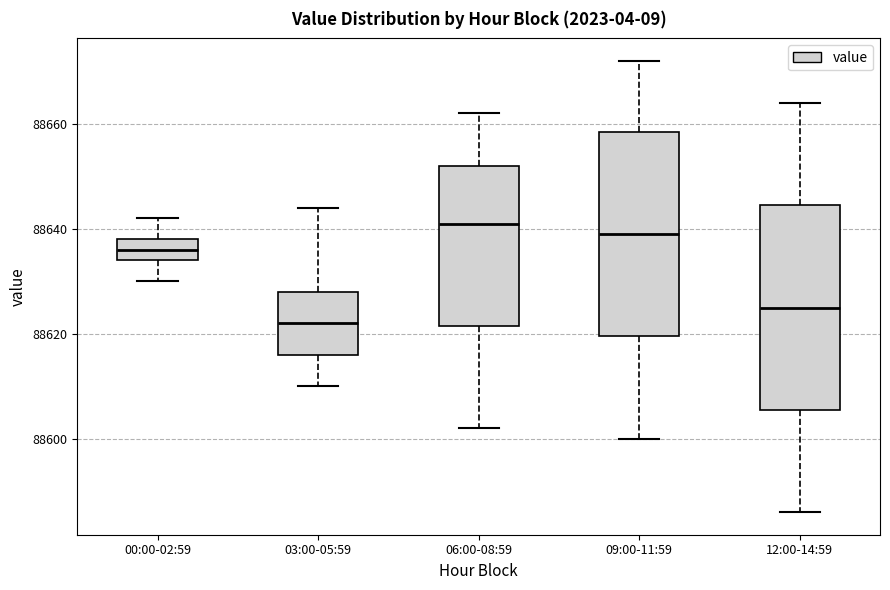

Reading left to right, read every box against the y-axis: the position of its median line, the range the box covers, and the ends of its whiskers. The values are not printed on the chart, so give them approximately, as read against the axis.

00:00-02:59: median 88636, box 88634 to 88638, whiskers 88630 to 88642
03:00-05:59: median 88622, box 88616 to 88628, whiskers 88610 to 88644
06:00-08:59: median 88642, box 88622 to 88652, whiskers 88602 to 88662
09:00-11:59: median 88640, box 88620 to 88658, whiskers 88600 to 88672
12:00-14:59: median 88626, box 88606 to 88644, whiskers 88586 to 88664